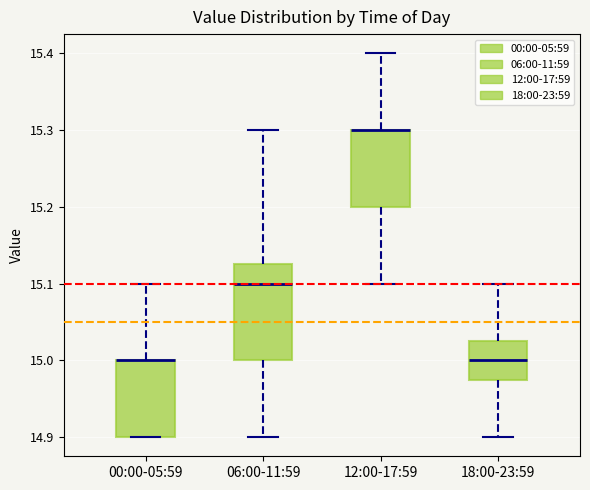

Which box is the tallest, from its lower edge to its upper edge?

06:00-11:59